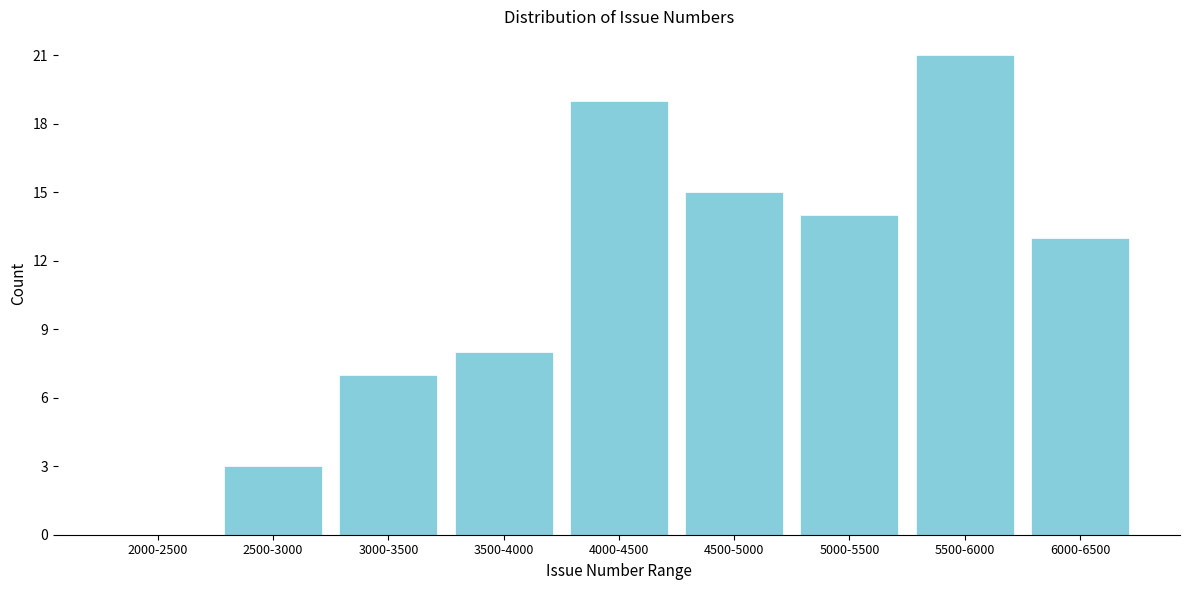

Reading left to right, list all the values displayed in this chart.

2000-2500=0	2500-3000=3	3000-3500=7	3500-4000=8	4000-4500=19	4500-5000=15	5000-5500=14	5500-6000=21	6000-6500=13